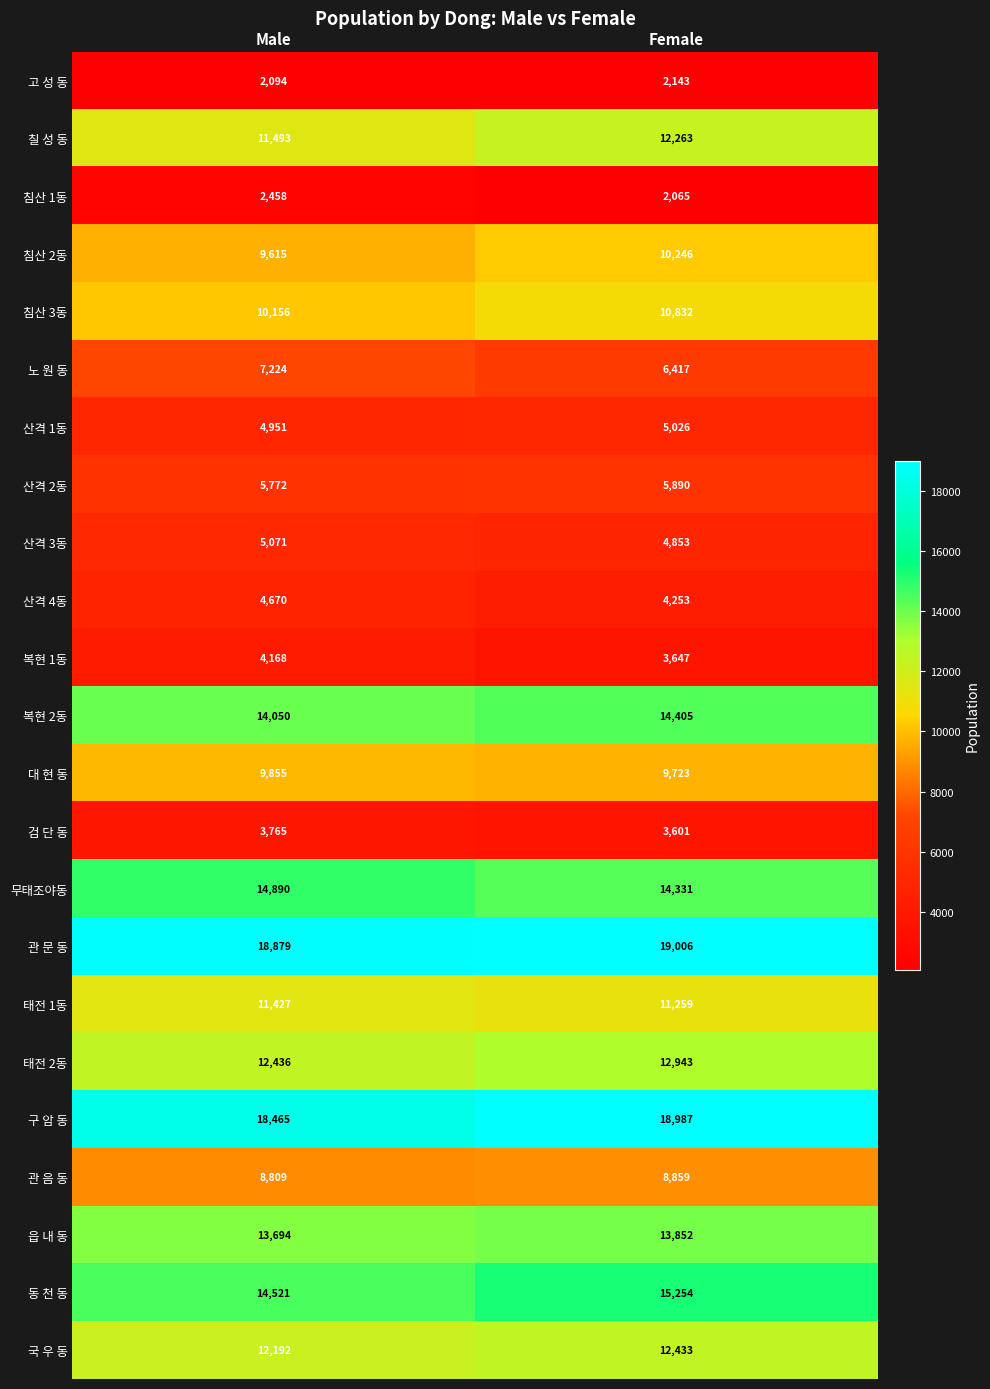

Rank the series at Female from highest to lowest value.

관 문 동, 구 암 동, 동 천 동, 복현 2동, 무태조야동, 읍 내 동, 태전 2동, 국 우 동, 칠 성 동, 태전 1동, 침산 3동, 침산 2동, 대 현 동, 관 음 동, 노 원 동, 산격 2동, 산격 1동, 산격 3동, 산격 4동, 복현 1동, 검 단 동, 고 성 동, 침산 1동